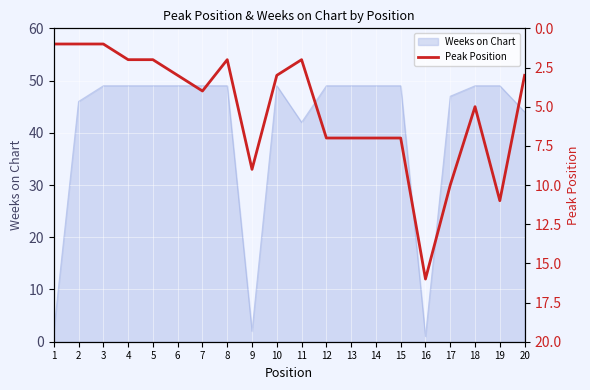

What is the average value?

5